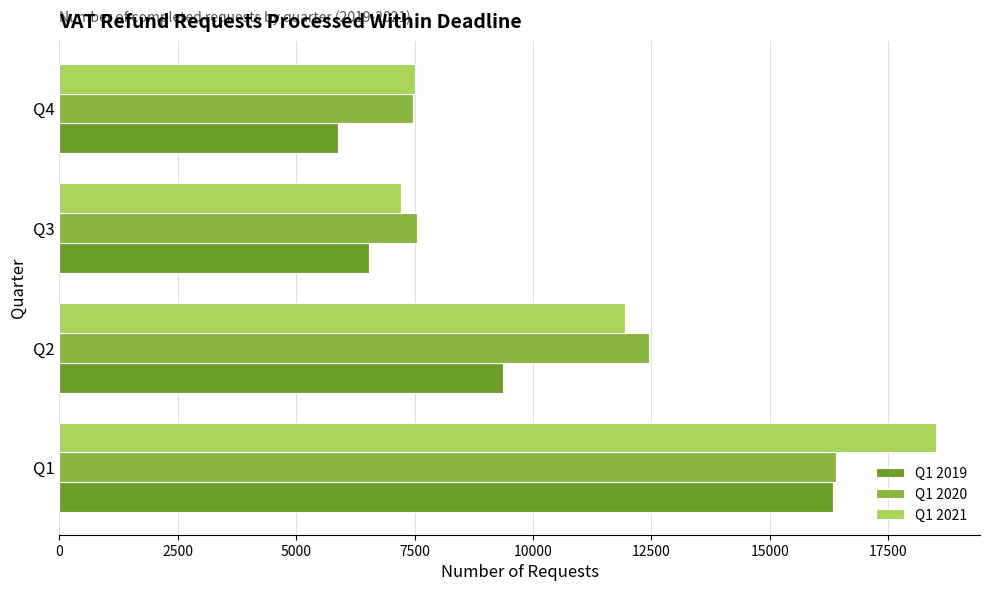

Rank the categories by Q1 2019 value from lowest to highest.

Q4, Q3, Q2, Q1